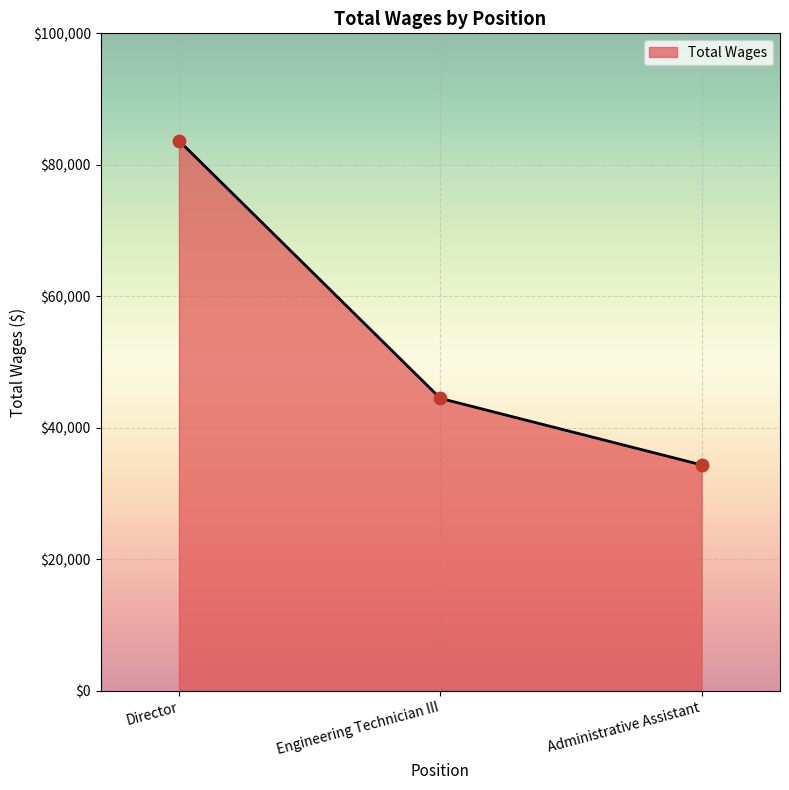

Between Director and Administrative Assistant, which is larger?

Director